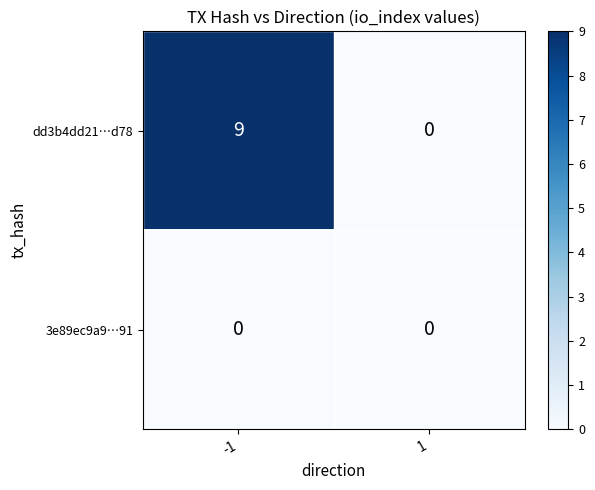

What is the sum of the dd3b4dd21…d78 values at -1 and 1?

9